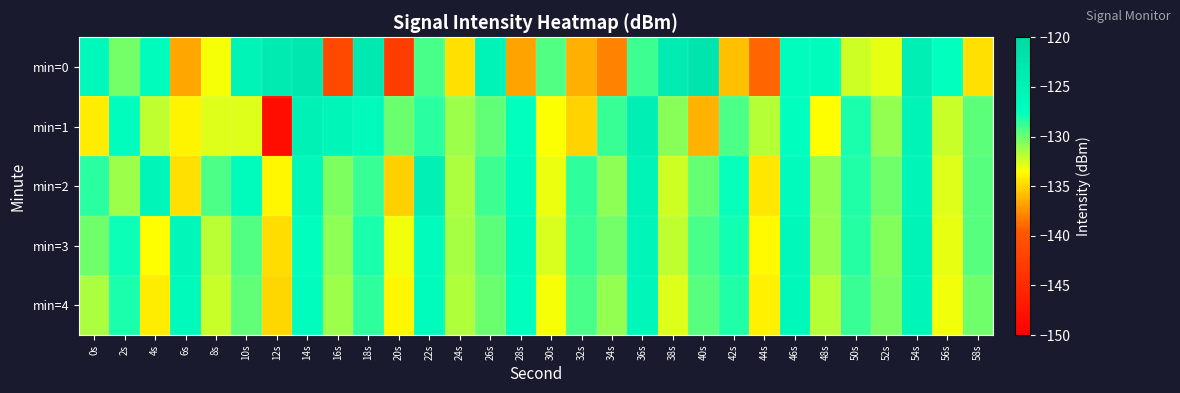

Reading left to right, extract all data points from this chart.

min=0: 0s=-126.3	2s=-130.3	4s=-126.9	6s=-136.7	8s=-133.3	10s=-125.3	12s=-123.8	14s=-123.0	16s=-141.6	18s=-123.4	20s=-142.6	22s=-129.2	24s=-134.6	26s=-125.3	28s=-136.8	30s=-129.4	32s=-136.3	34s=-138.0	36s=-129.0	38s=-124.0	40s=-122.7	42s=-135.7	44s=-139.1	46s=-127.2	48s=-127.0	50s=-132.4	52s=-133.0	54s=-124.5	56s=-127.5	58s=-134.6
min=1: 0s=-134.1	2s=-127.3	4s=-132.1	6s=-133.9	8s=-132.7	10s=-132.7	12s=-148.4	14s=-125.0	16s=-125.8	18s=-126.6	20s=-130.0	22s=-128.5	24s=-131.2	26s=-129.8	28s=-127.6	30s=-133.4	32s=-135.1	34s=-128.9	36s=-124.5	38s=-130.7	40s=-136.2	42s=-129.3	44s=-131.8	46s=-127.4	48s=-133.5	50s=-128.1	52s=-130.9	54s=-125.6	56s=-132.3	58s=-129.7
min=2: 0s=-128.5	2s=-131.2	4s=-125.8	6s=-134.6	8s=-129.3	10s=-127.1	12s=-133.8	14s=-126.4	16s=-130.5	18s=-128.9	20s=-135.2	22s=-124.7	24s=-131.6	26s=-129.0	28s=-127.3	30s=-133.1	32s=-128.6	34s=-130.8	36s=-125.2	38s=-132.4	40s=-129.9	42s=-127.7	44s=-134.3	46s=-126.8	48s=-131.0	50s=-128.3	52s=-130.1	54s=-125.9	56s=-132.7	58s=-129.5
min=3: 0s=-130.1	2s=-127.8	4s=-133.5	6s=-126.2	8s=-131.9	10s=-129.4	12s=-134.7	14s=-127.5	16s=-130.8	18s=-128.1	20s=-133.2	22s=-126.9	24s=-131.4	26s=-129.7	28s=-127.0	30s=-132.6	32s=-128.8	34s=-130.3	36s=-125.7	38s=-132.0	40s=-129.2	42s=-127.9	44s=-133.6	46s=-126.3	48s=-131.1	50s=-128.4	52s=-130.6	54s=-125.4	56s=-132.9	58s=-129.6
min=4: 0s=-131.5	2s=-128.2	4s=-134.1	6s=-126.7	8s=-132.3	10s=-129.8	12s=-135.0	14s=-127.3	16s=-131.2	18s=-128.6	20s=-133.8	22s=-127.1	24s=-131.7	26s=-130.0	28s=-127.4	30s=-133.3	32s=-129.2	34s=-130.9	36s=-126.0	38s=-132.7	40s=-129.5	42s=-128.3	44s=-134.0	46s=-126.5	48s=-131.8	50s=-128.9	52s=-130.4	54s=-125.8	56s=-133.2	58s=-130.1